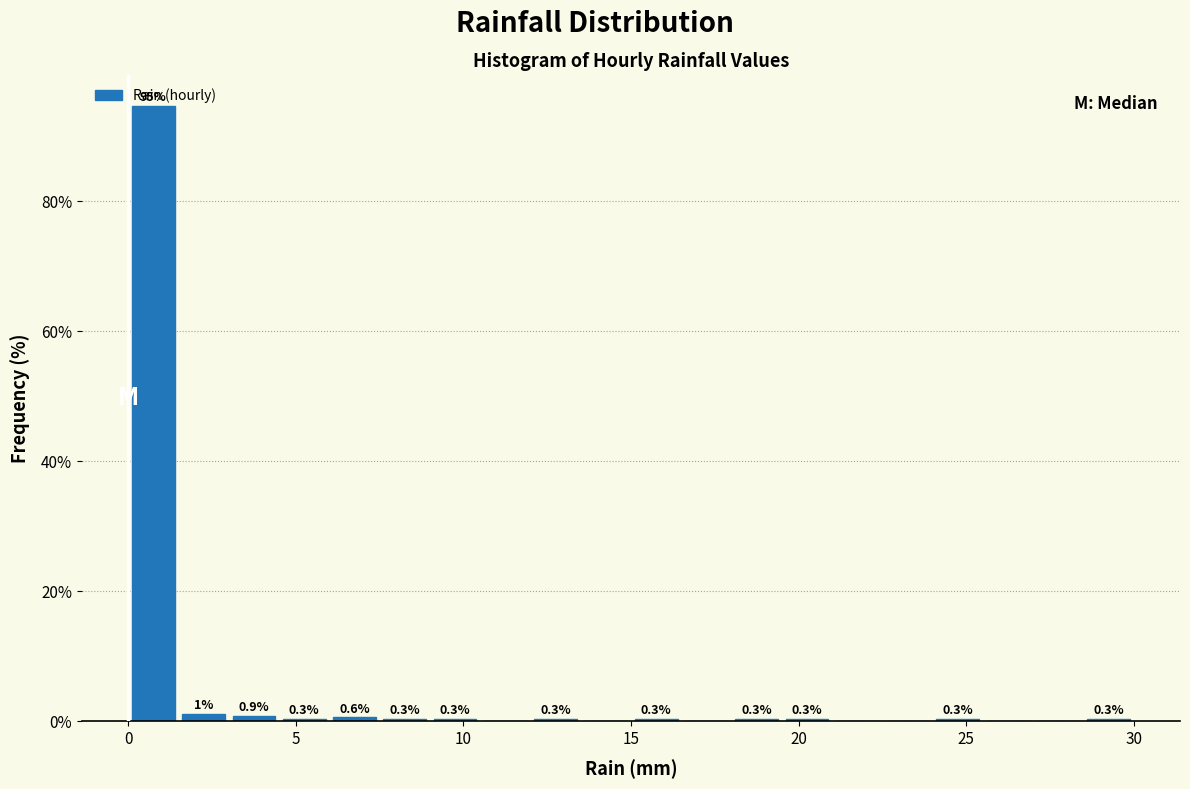

Read against the x-axis, roughly where is the centre of the tallest bar?

1.0